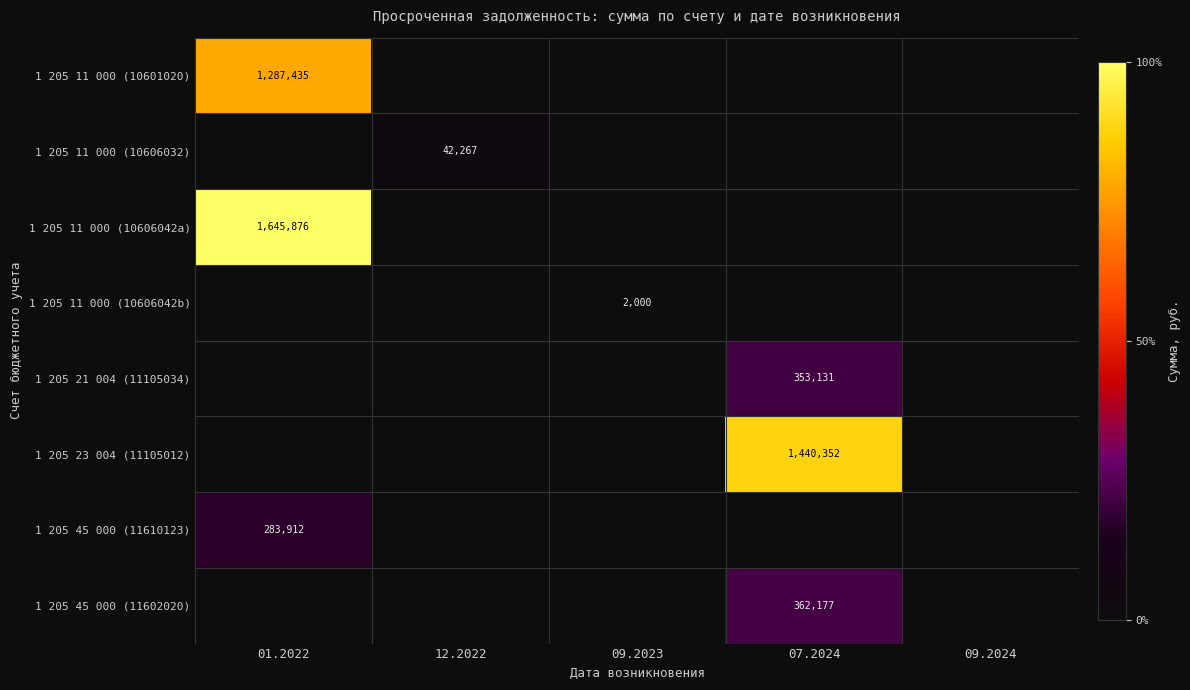

Which has a higher value, 07.2024 or 09.2023?

07.2024